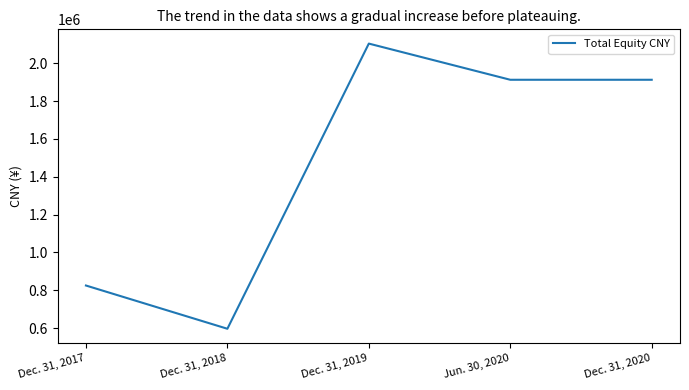

Where does the data first go above 1912808?

Dec. 31, 2019